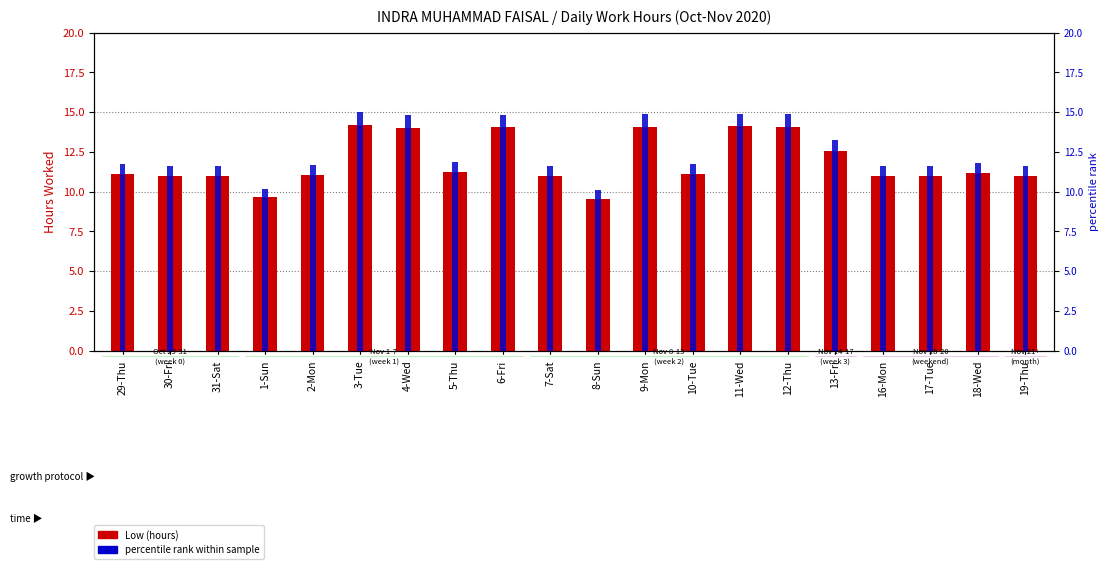

Which series has the largest total across all categories?

percentile rank within sample